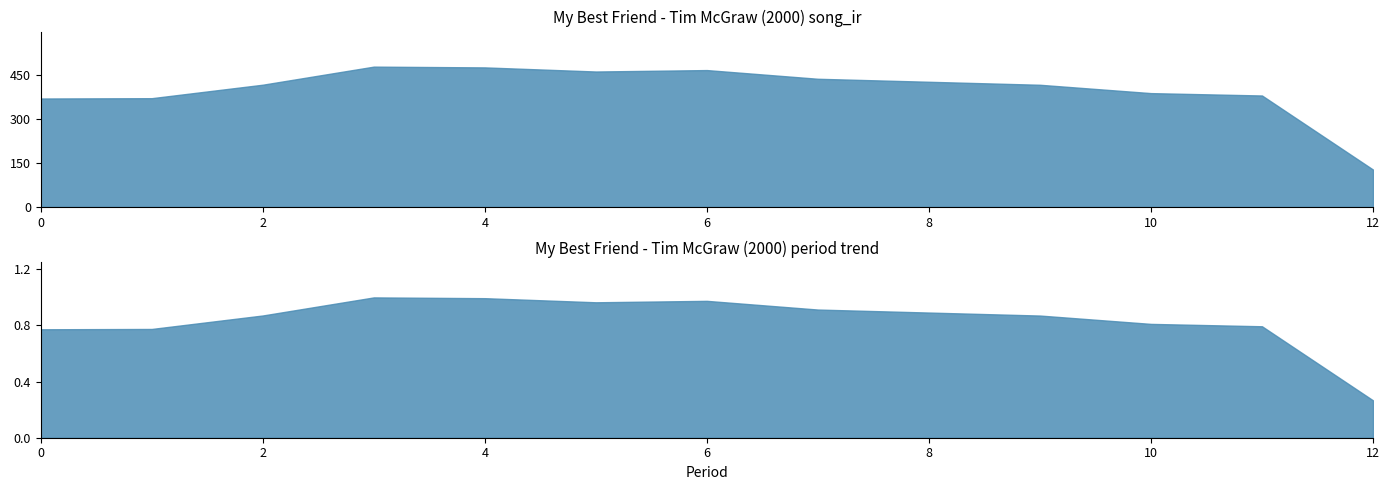

The chart shows a value of 550.7 at 9. True or false?

False